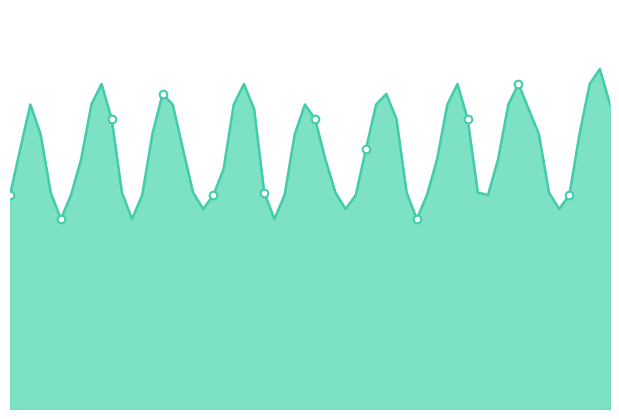

Is this an area chart (filled region under the line)?

Yes